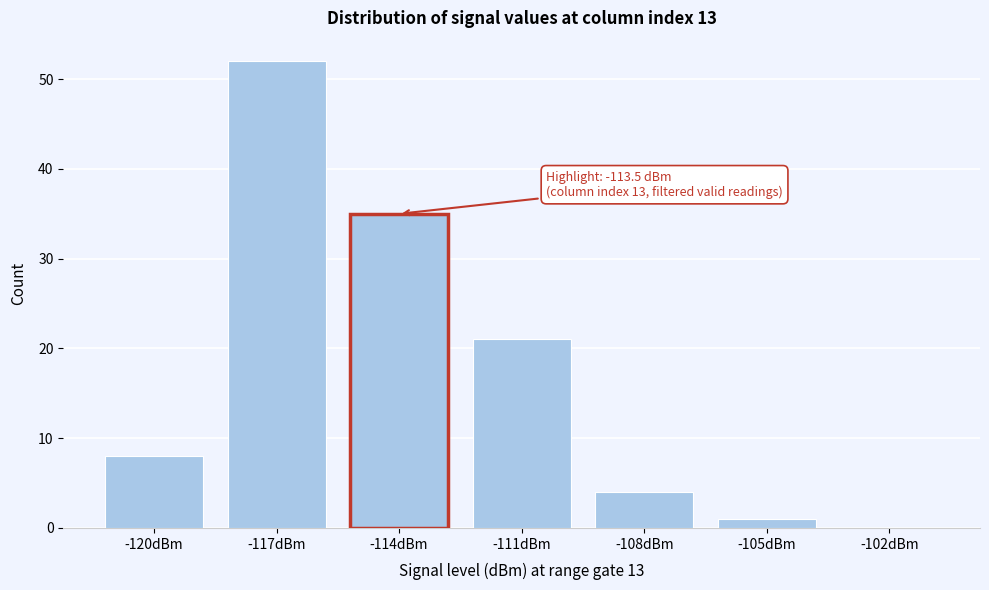

Reading left to right, list all the values displayed in this chart.

-120dBm=8	-117dBm=52	-114dBm=35	-111dBm=21	-108dBm=4	-105dBm=1	-102dBm=0